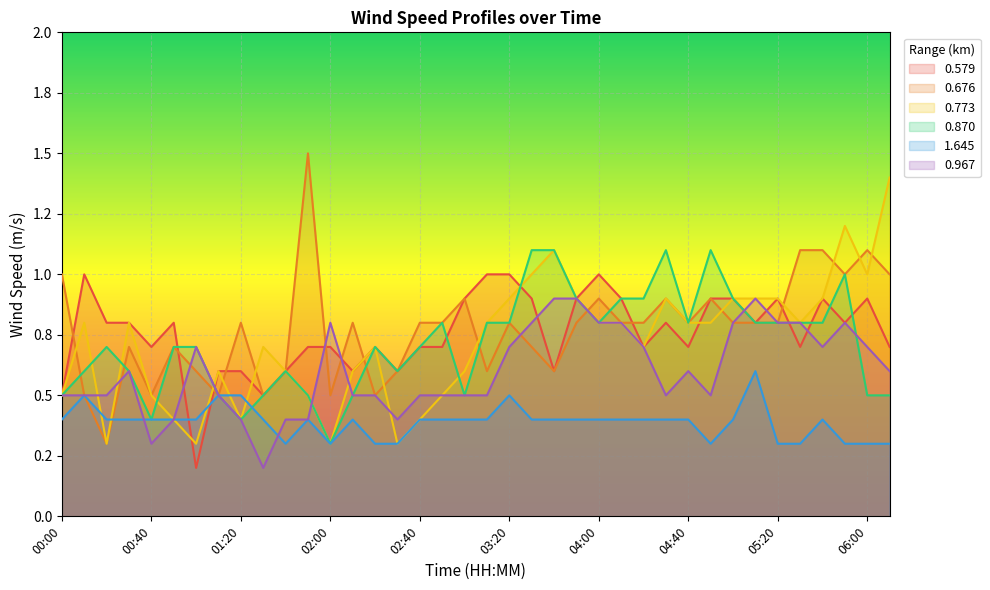

How many lines are shown in the chart?

6